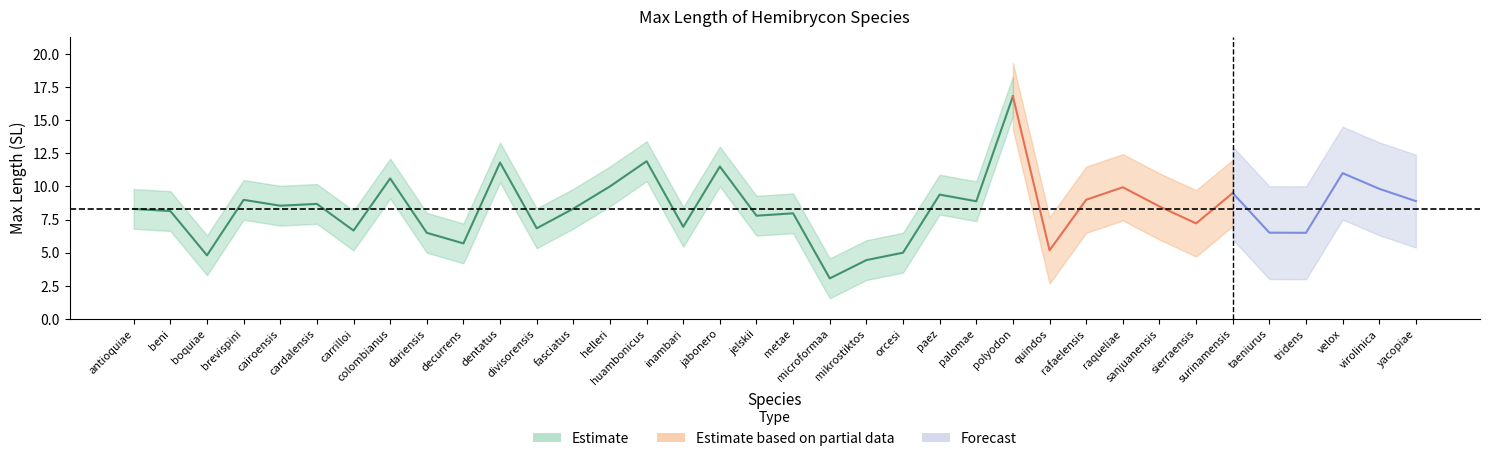

Rank the categories by value from highest to lowest.

polyodon, huambonicus, dentatus, jabonero, velox, colombianus, helleri, raqueliae, virolinica, surinamensis, paez, rafaelensis, brevispini, yacopiae, palomae, cardalensis, cairoensis, sanjuanensis, fasciatus, antioquiae, beni, metae, jelskii, sierraensis, inambari, divisorensis, carrilloi, taeniurus, dariensis, tridens, decurrens, quindos, orcesi, boquiae, mikrostiktos, microformaa